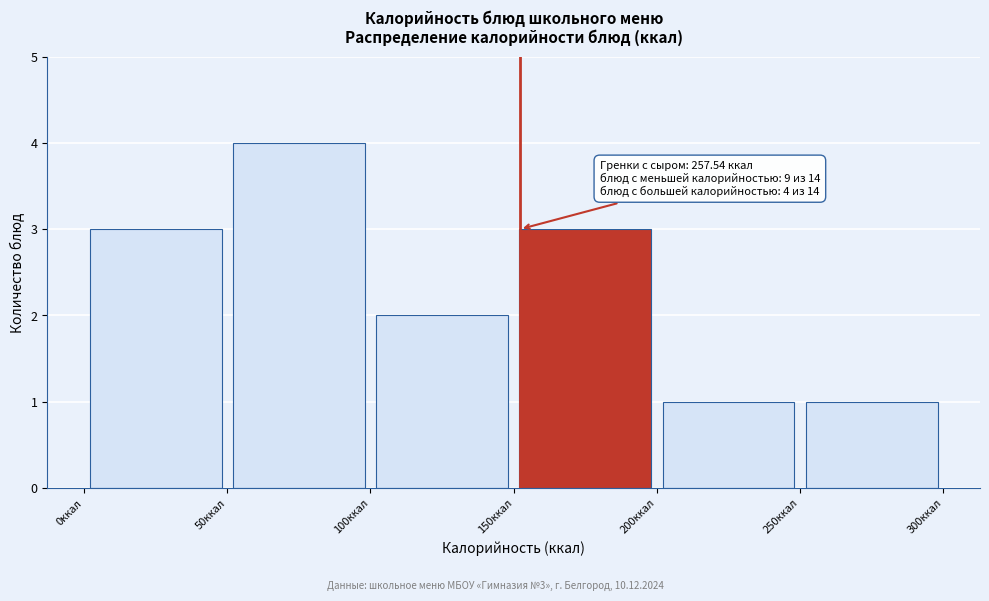

Which range on the x-axis has the tallest bar?

50 to 100